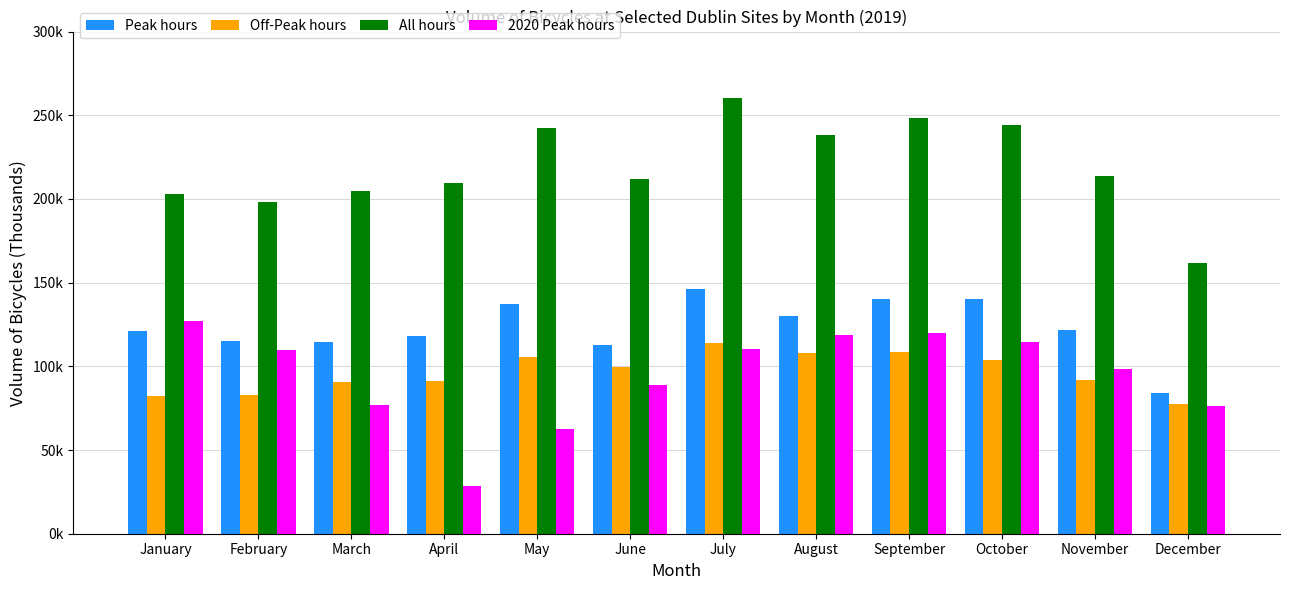

At which label does 2020 Peak hours first exceed 110?

January